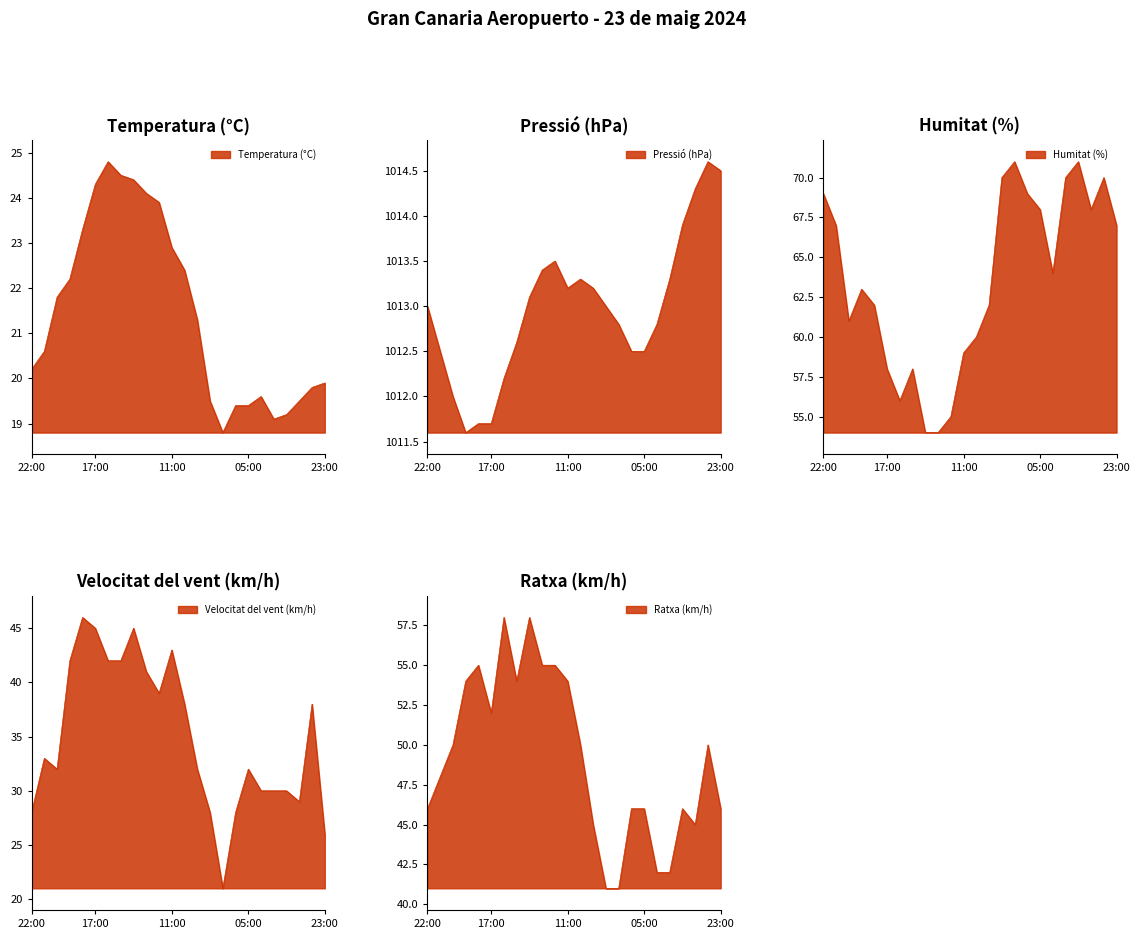

What is the difference between the Temperatura (°C) values at 09:00 and 19:00?

0.9